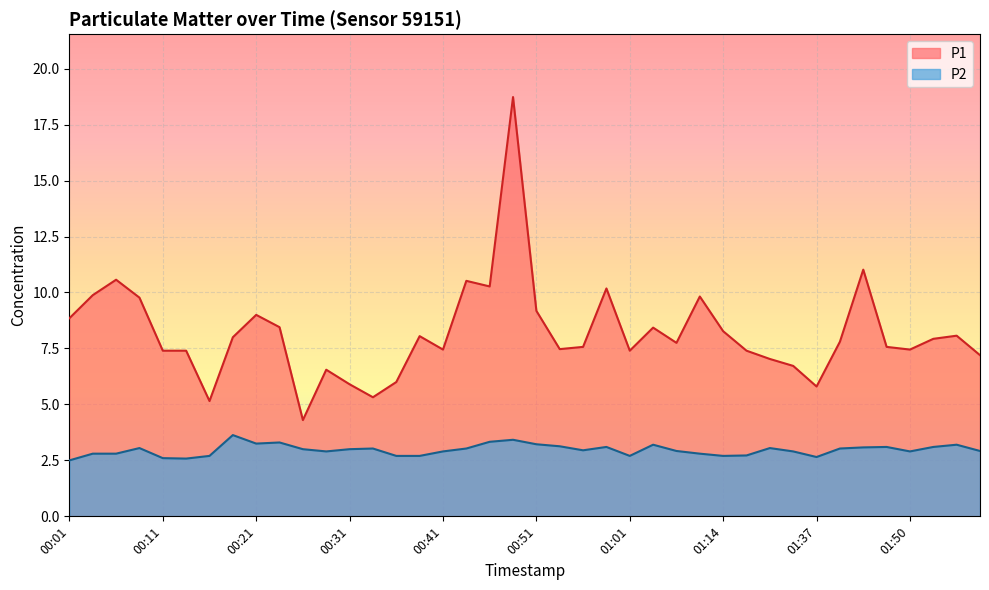

True or false: P1 and P2 intersect in this chart.

False